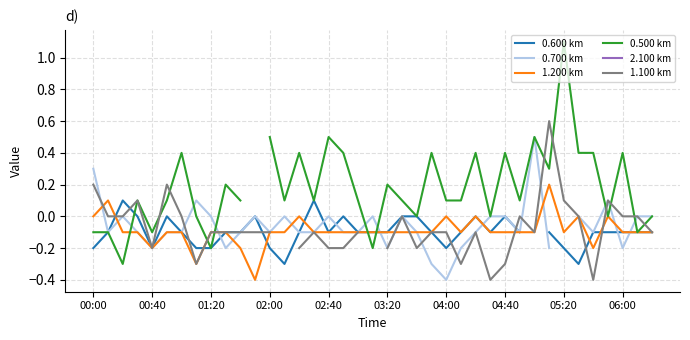

What is the sum of the 0.500 km values at 15 and 29?

0.2